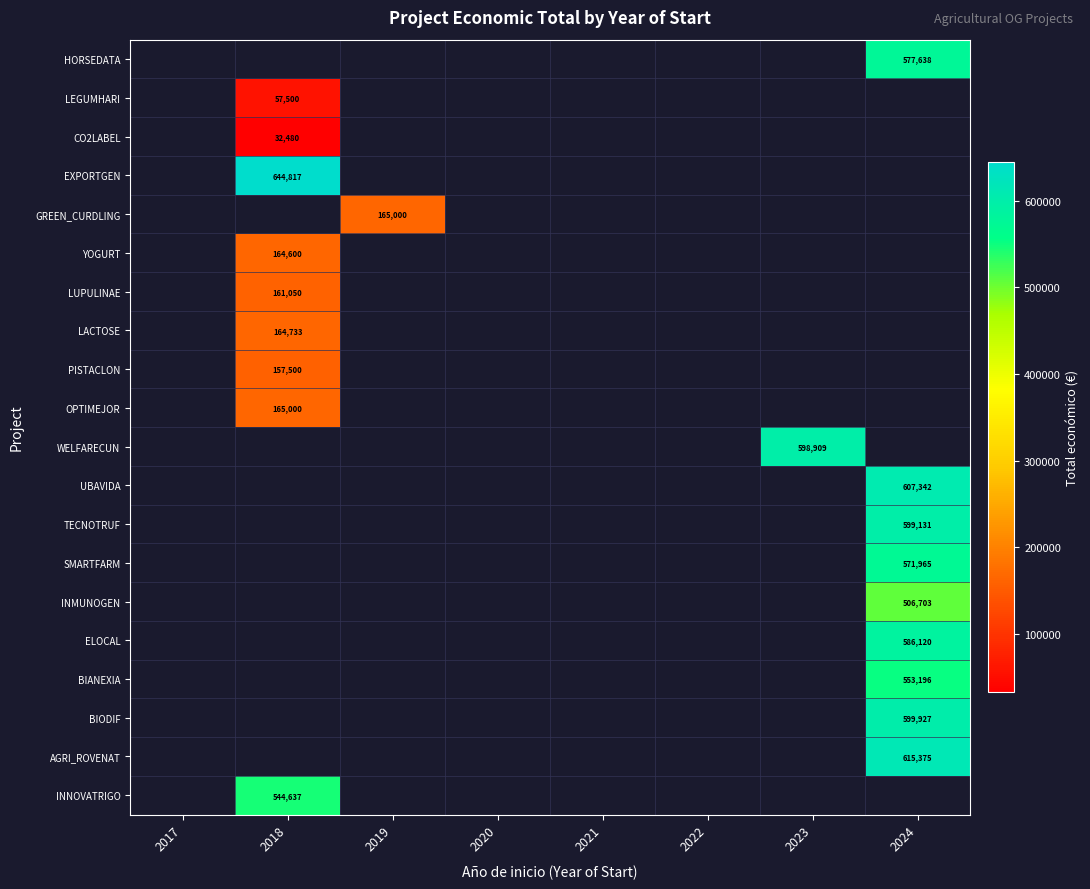

Is the value of YOGURT at 2023 greater than the value of PISTACLON at 2022?

No